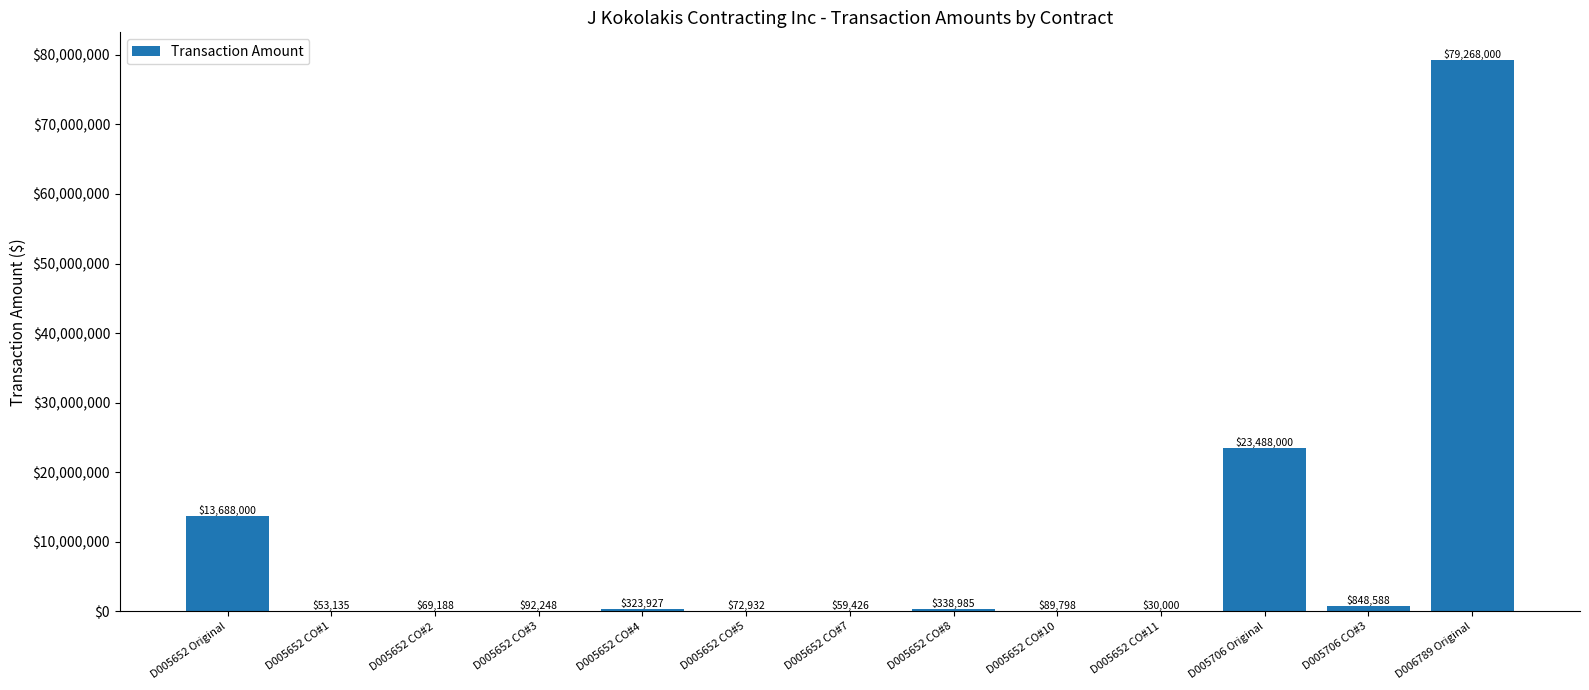

At which label is the value closest to 39649000?

D005706 Original